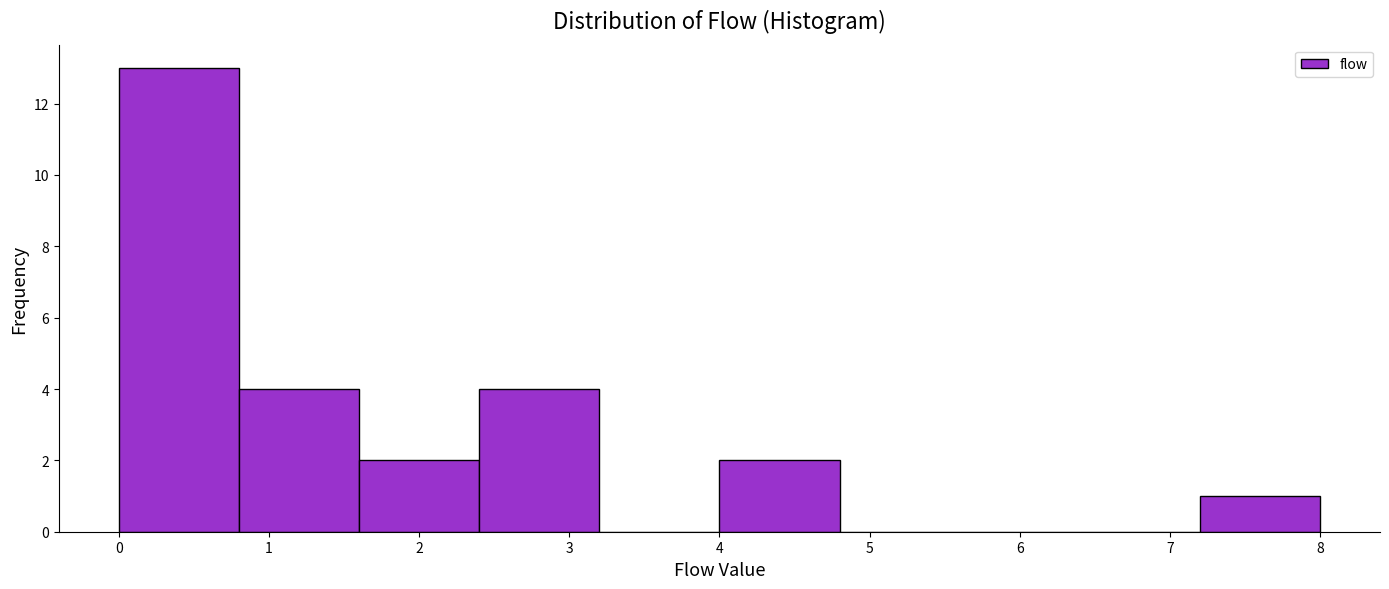

Reading left to right, list every bar in this chart as the range it spans on the x-axis followed by its height. The values are not printed on the chart, so give them approximately, as read against the axis.

0.0 to 0.8: 13
0.8 to 1.6: 4
1.6 to 2.4: 2
2.4 to 3.2: 4
3.2 to 4.0: 0
4.0 to 4.8: 2
4.8 to 5.6: 0
5.6 to 6.4: 0
6.4 to 7.2: 0
7.2 to 8.0: 1